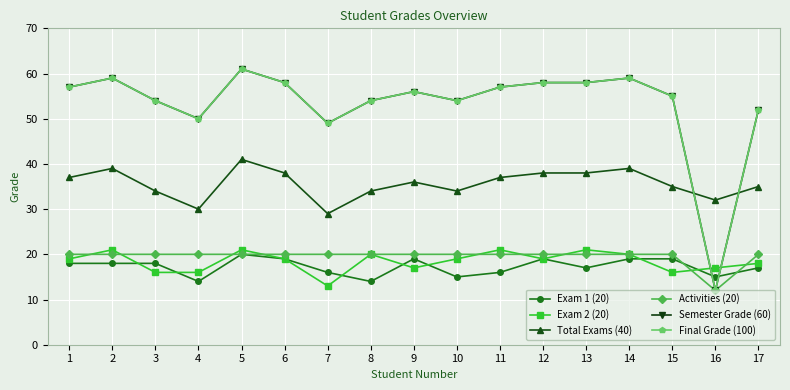

Does the chart have visible grid lines?

Yes